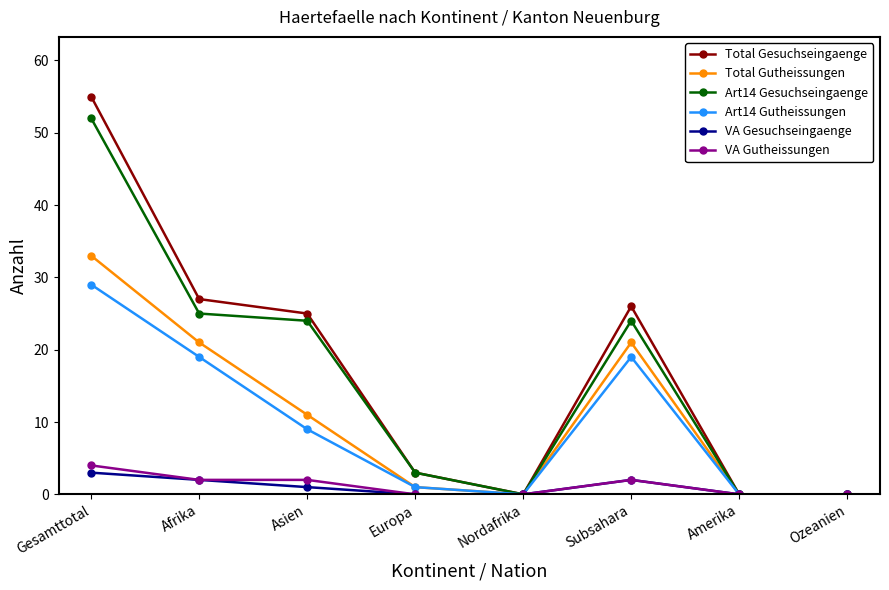

Is the value of Art14 Gutheissungen at Amerika greater than the value of VA Gutheissungen at Subsahara?

No